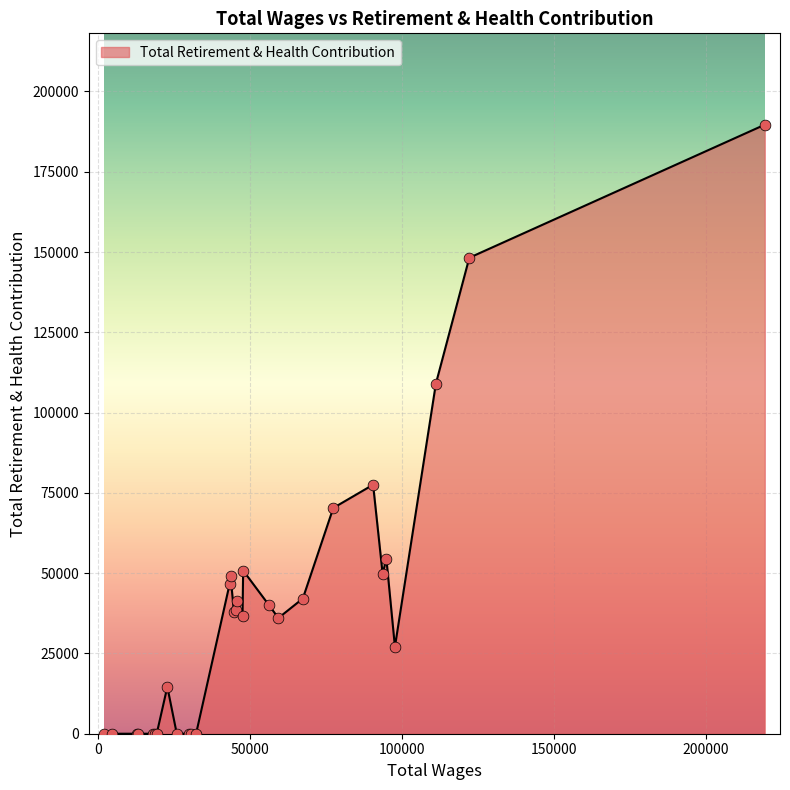

What is the maximum value shown in the chart?

189651